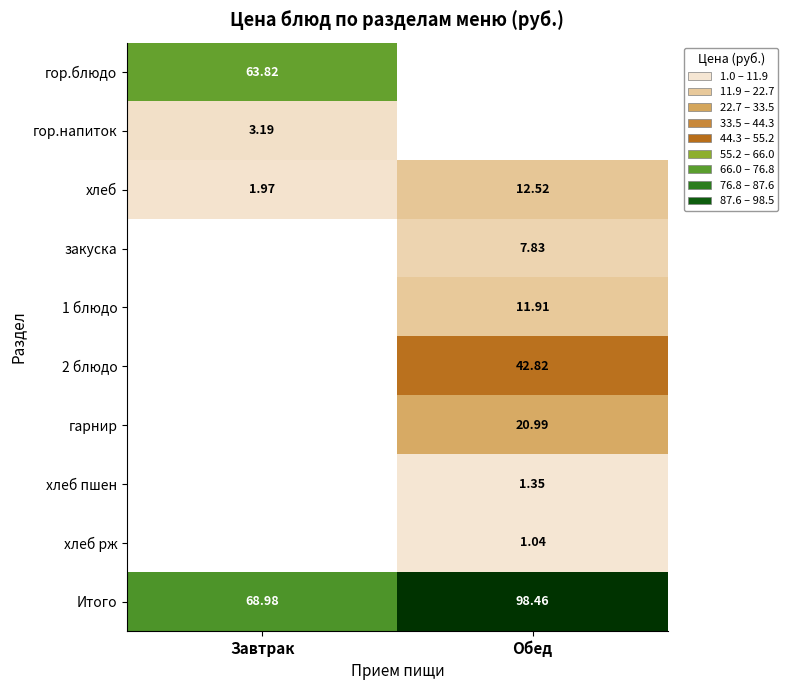

At how many categories does at least one series exceed 5?

2